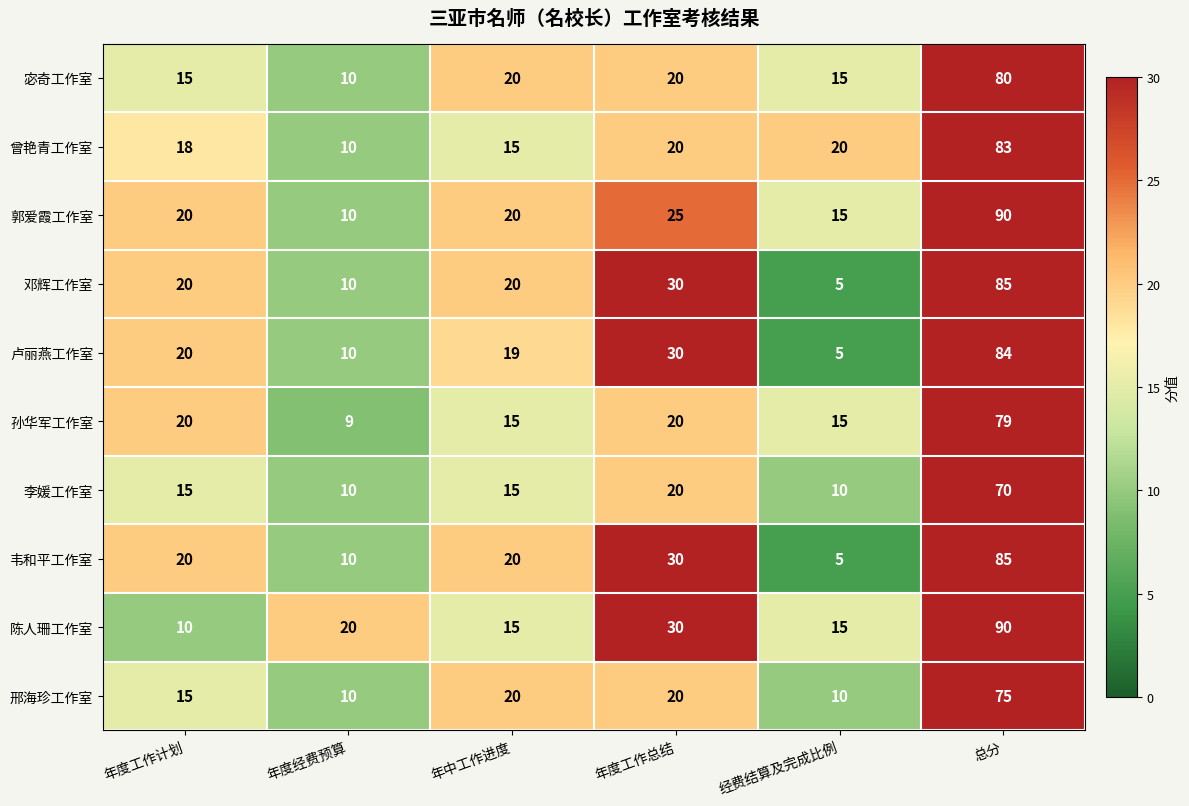

What is the difference between the second highest and minimum values in the 孙华军工作室 series?

11